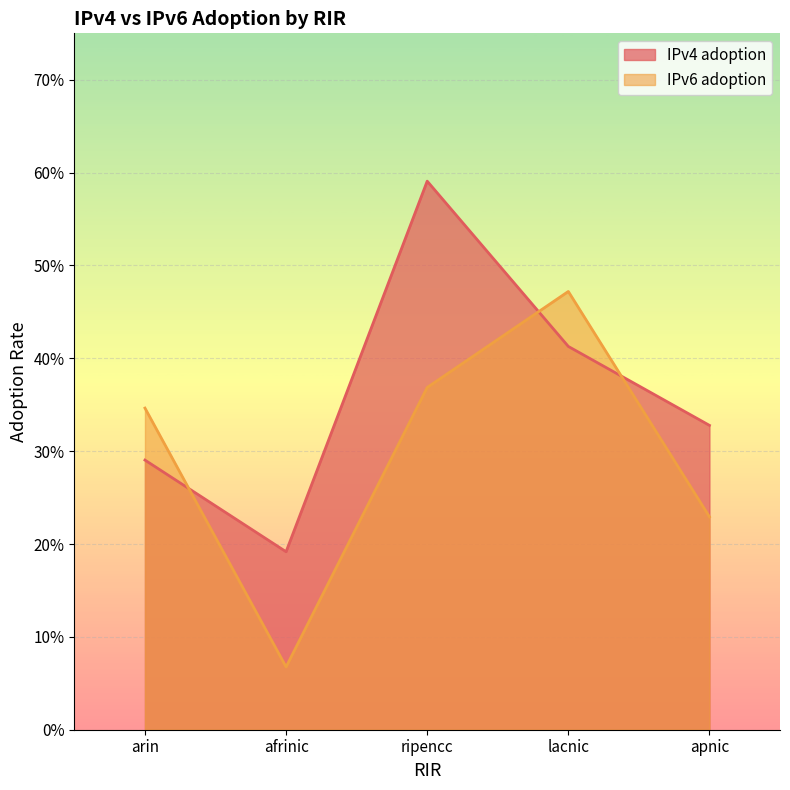

Which label corresponds to the smallest value in the chart?

afrinic